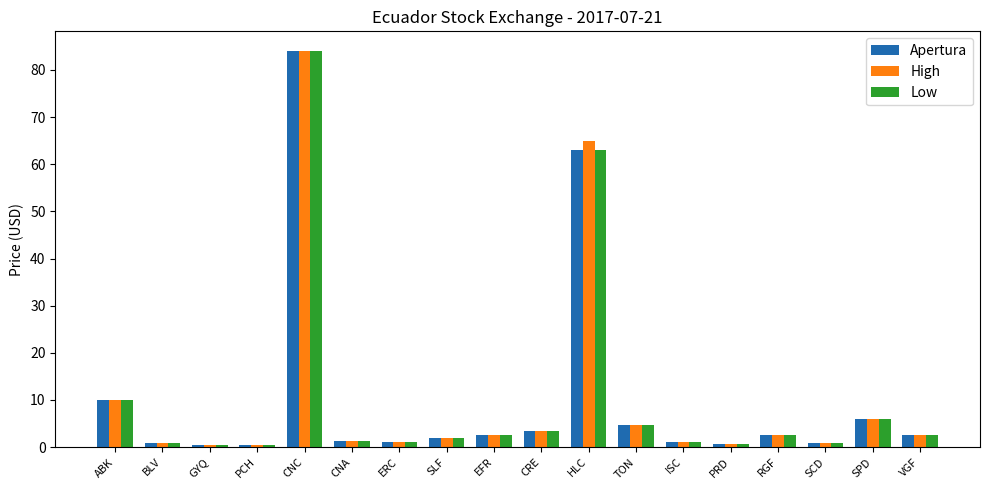

What are all the series names shown in the legend?

Apertura, High, Low